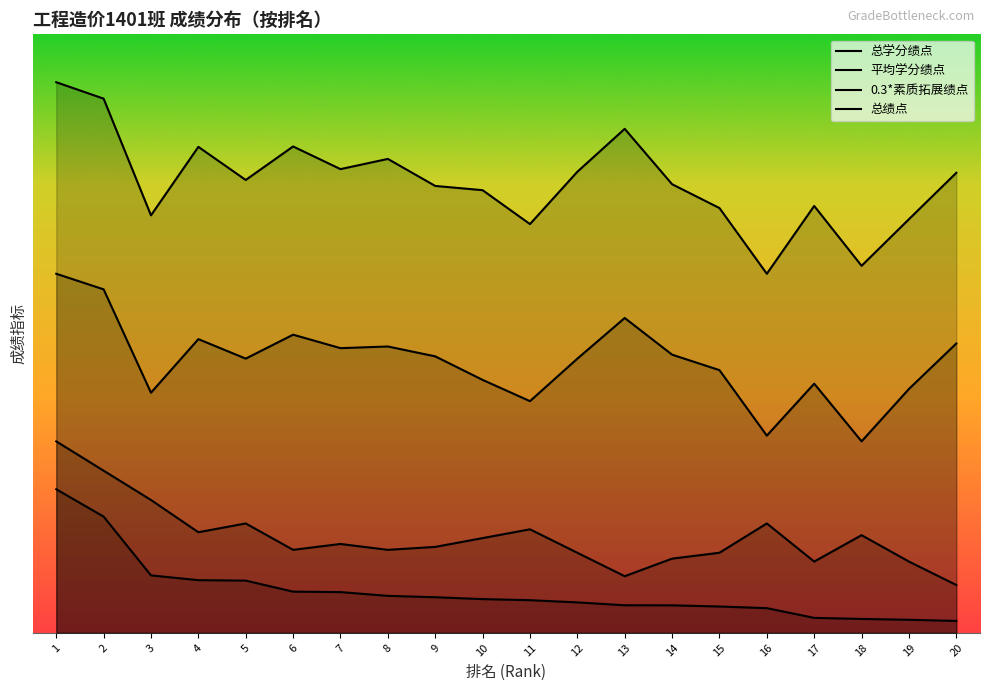

Reading right to left, what are all the values shown in this chart?

总学分绩点: 20=192.2	19=172.8	18=153.3	17=178.3	16=150.0	15=177.4	14=187.4	13=210.5	12=192.6	11=170.7	10=184.9	9=186.7	8=198.0	7=193.7	6=203.2	5=189.2	4=203.0	3=174.4	2=223.1	1=230.0
平均学分绩点: 20=120.9	19=101.9	18=80.0	17=104.1	16=82.4	15=109.8	14=116.2	13=131.5	12=114.5	11=96.8	10=105.7	9=115.5	8=119.6	7=118.9	6=124.6	5=114.6	4=122.7	3=100.3	2=143.5	1=150.0
0.3*素质拓展绩点: 20=20.0	19=29.8	18=40.8	17=29.8	16=45.7	15=33.5	14=31.0	13=23.7	12=33.5	11=43.3	10=39.6	9=35.9	8=34.7	7=37.1	6=34.7	5=45.7	4=42.0	3=55.5	2=67.8	1=80.0
总绩点: 20=5.0	19=5.5	18=5.8	17=6.3	16=10.3	15=11.0	14=11.5	13=11.5	12=12.7	11=13.7	10=14.1	9=14.9	8=15.5	7=17.0	6=17.2	5=21.8	4=22.0	3=24.0	2=48.6	1=60.0